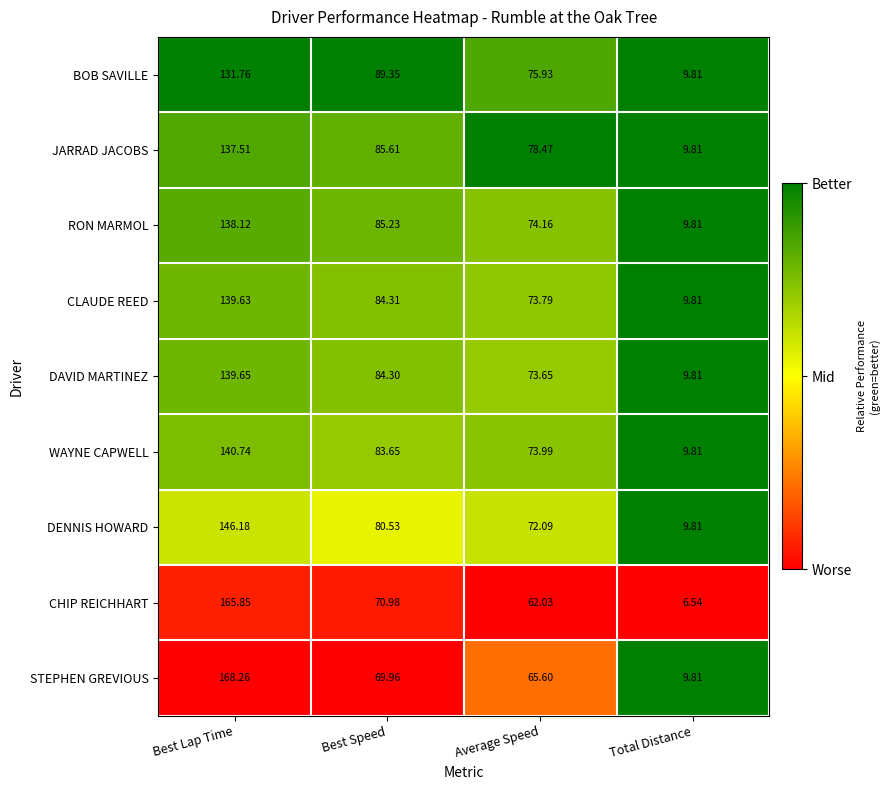

Which category has the lowest value across all series?

Total Distance